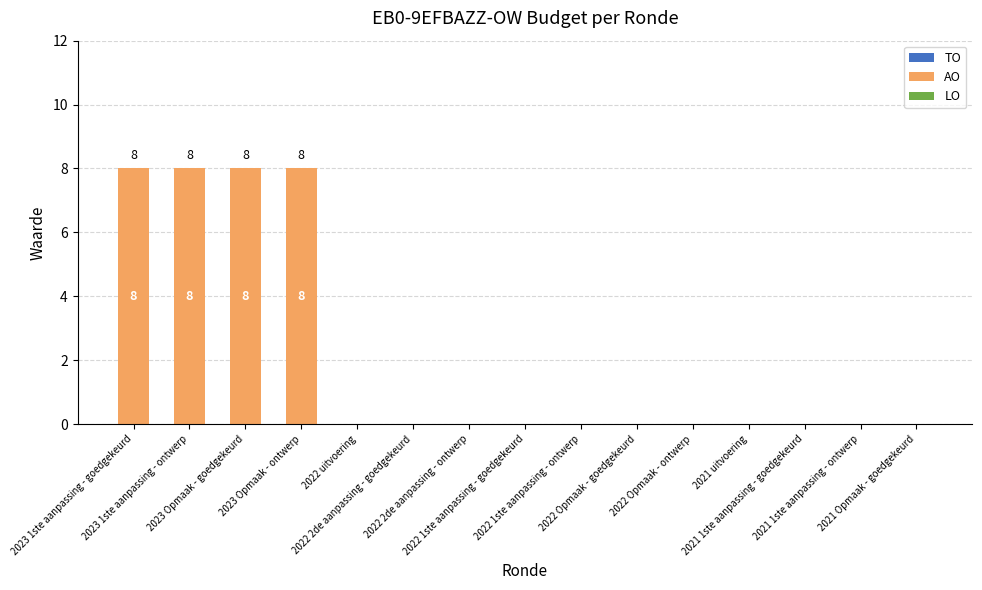

How many values are between 0 and 8?

15